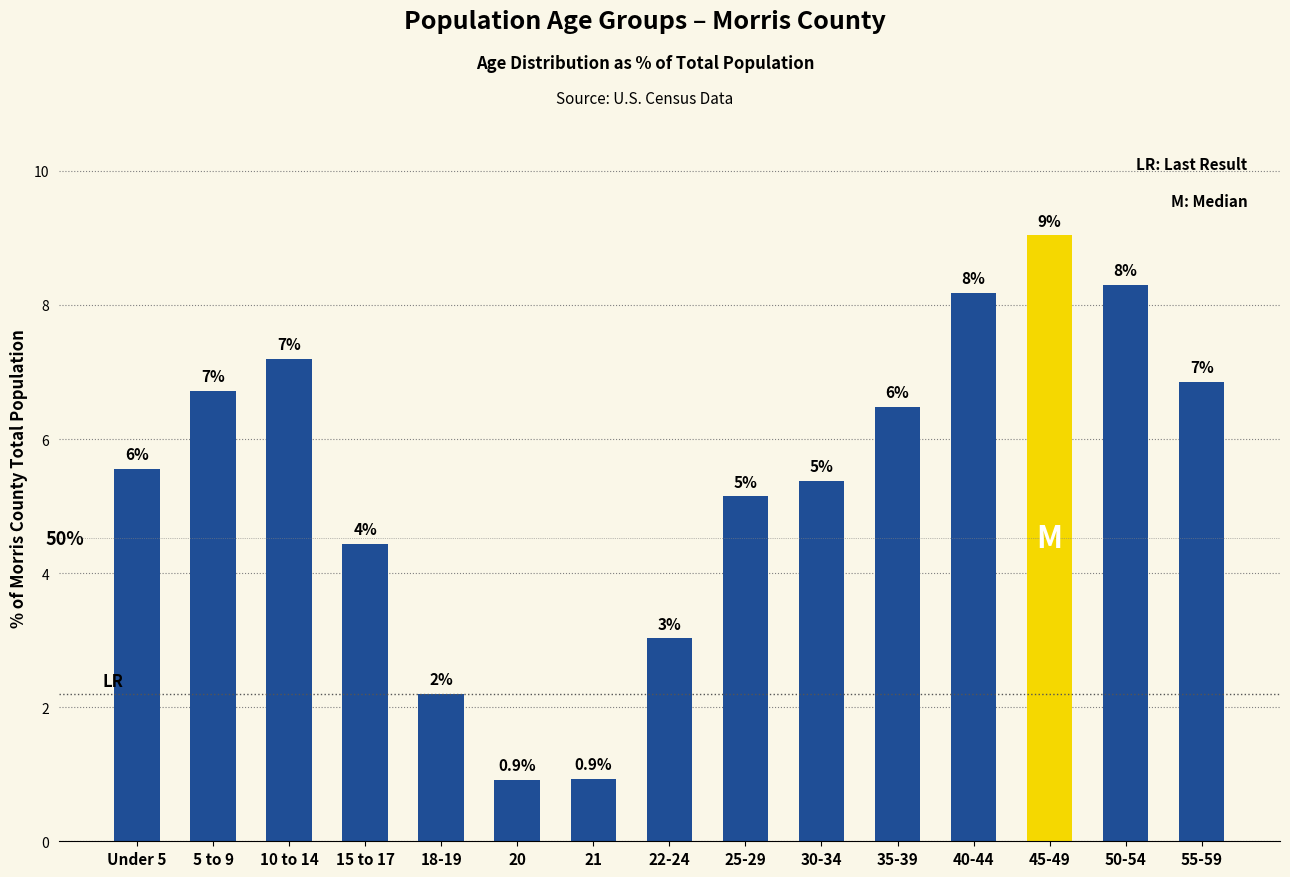

What is the minimum value shown in the chart?

0.9